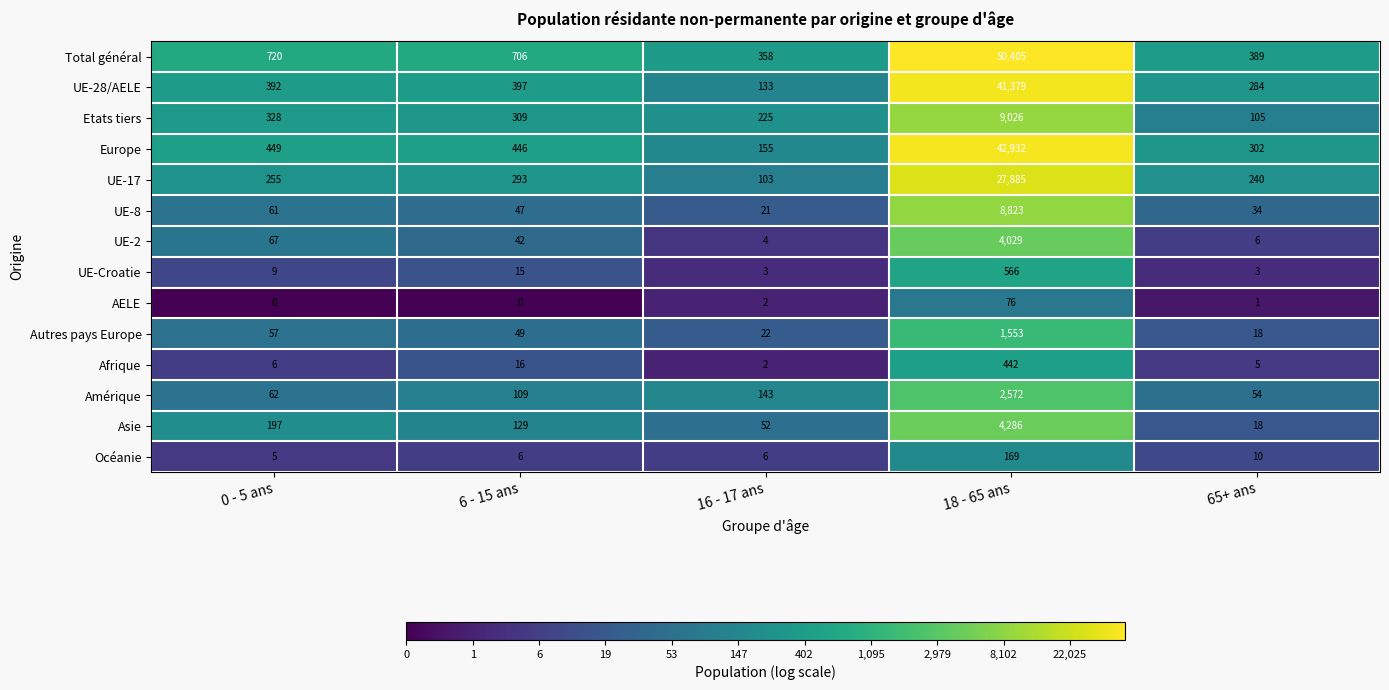

What is the total value across all series at 0 - 5 ans?

2608